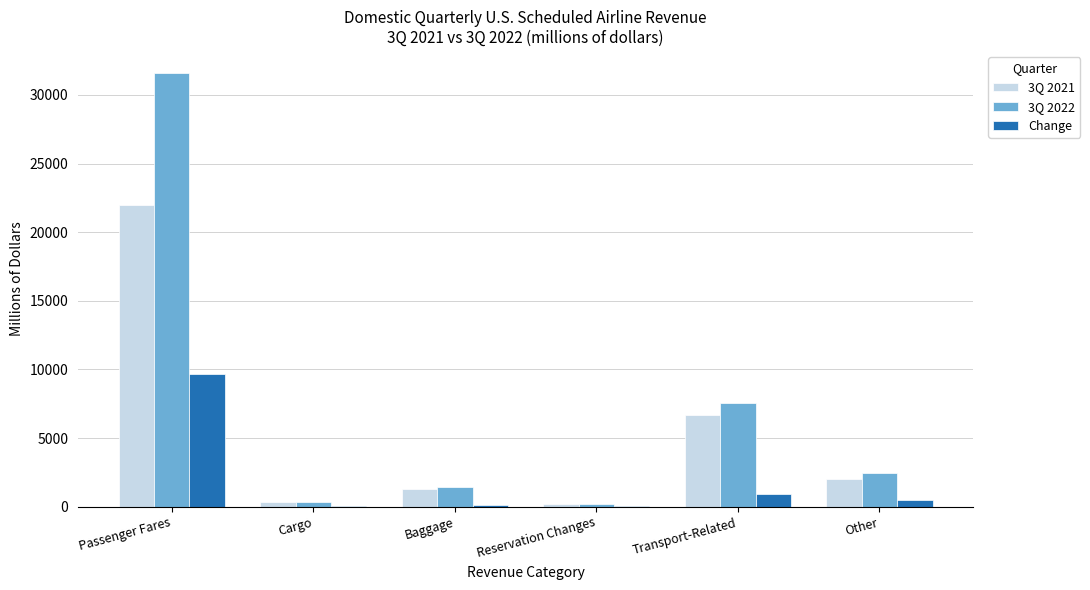

What are all the series names shown in the legend?

3Q 2021, 3Q 2022, Change